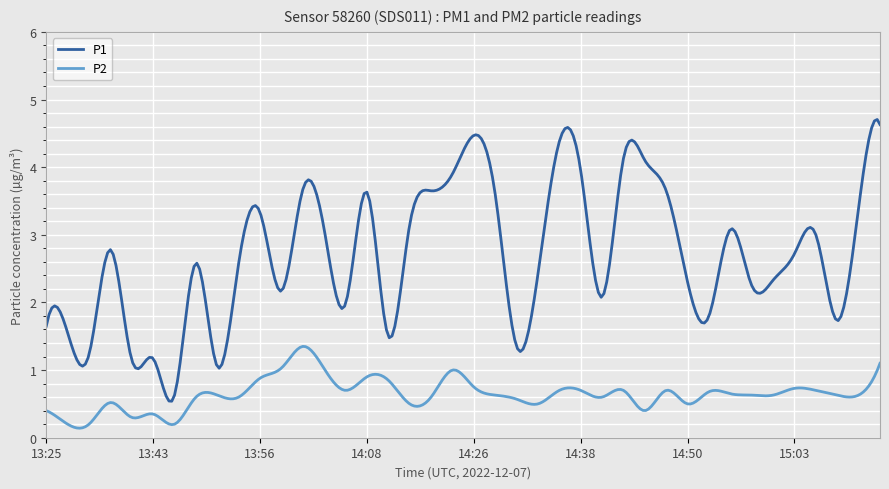

What is the greatest value displayed?

4.7